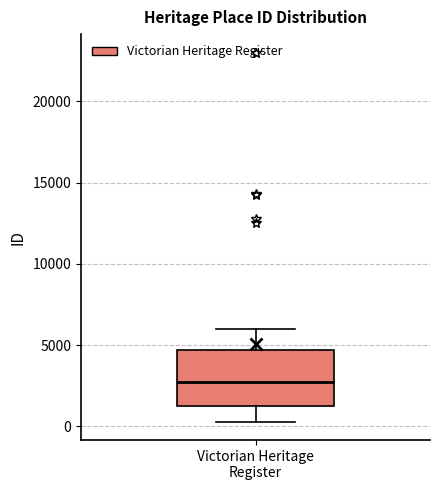

Transcribe this box plot: give where the median line is, the range the box spans, and where the two whiskers end, as read against the y-axis. The values are not printed on the chart, so give them approximately, as read against the axis.

median 2500, box 1000 to 4500, whiskers 500 to 6000